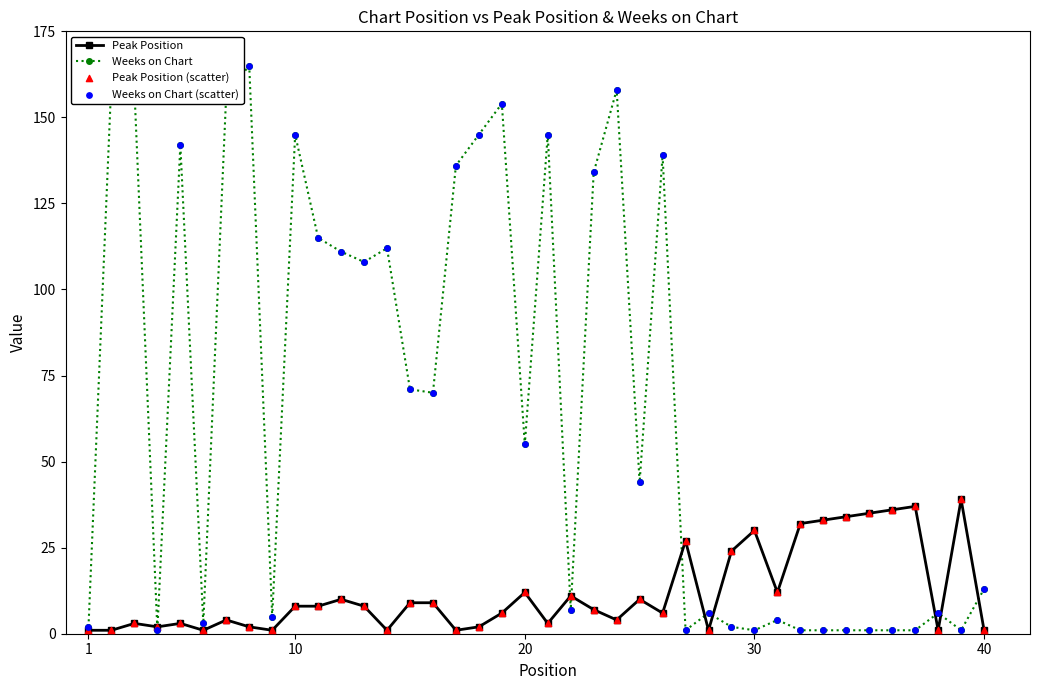

Which series has the largest total across all categories?

Weeks on Chart